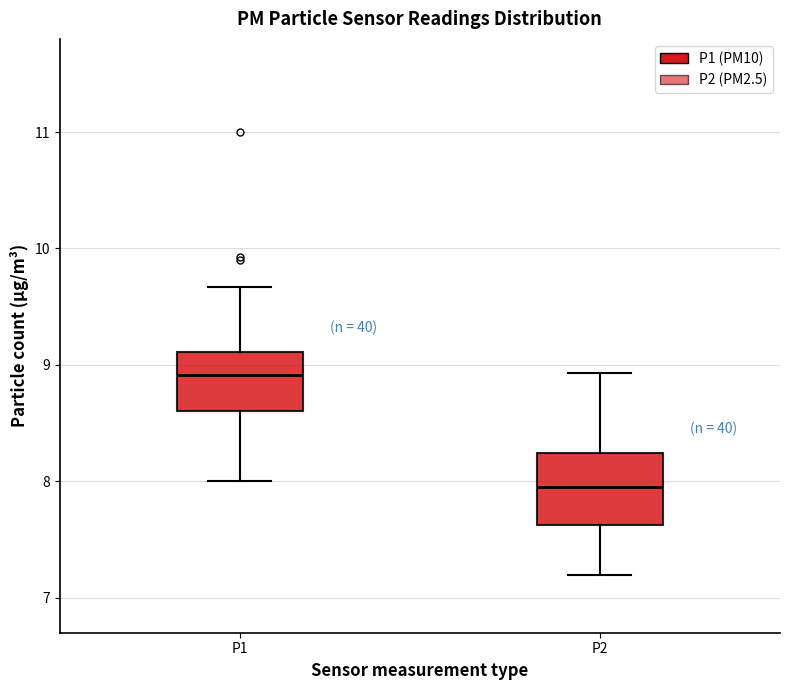

Reading left to right, read every box against the y-axis: the position of its median line, the range the box covers, and the ends of its whiskers. The values are not printed on the chart, so give them approximately, as read against the axis.

P1: median 8.9, box 8.6 to 9.1, whiskers 8.0 to 9.7
P2: median 8.0, box 7.6 to 8.2, whiskers 7.2 to 8.9